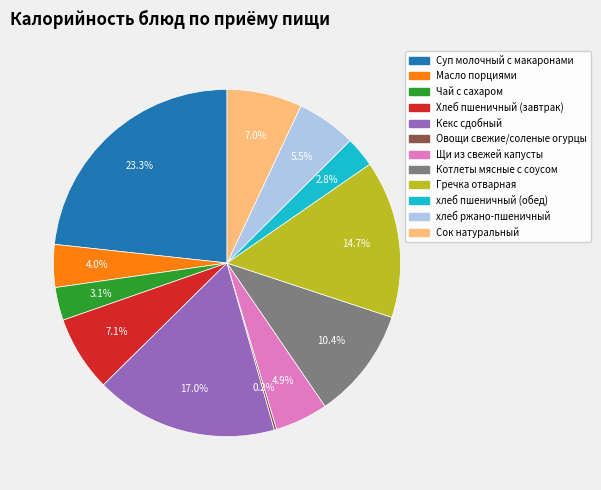

Combined, do Хлеб пшеничный (завтрак) and Кекс сдобный account for over 50%?

No